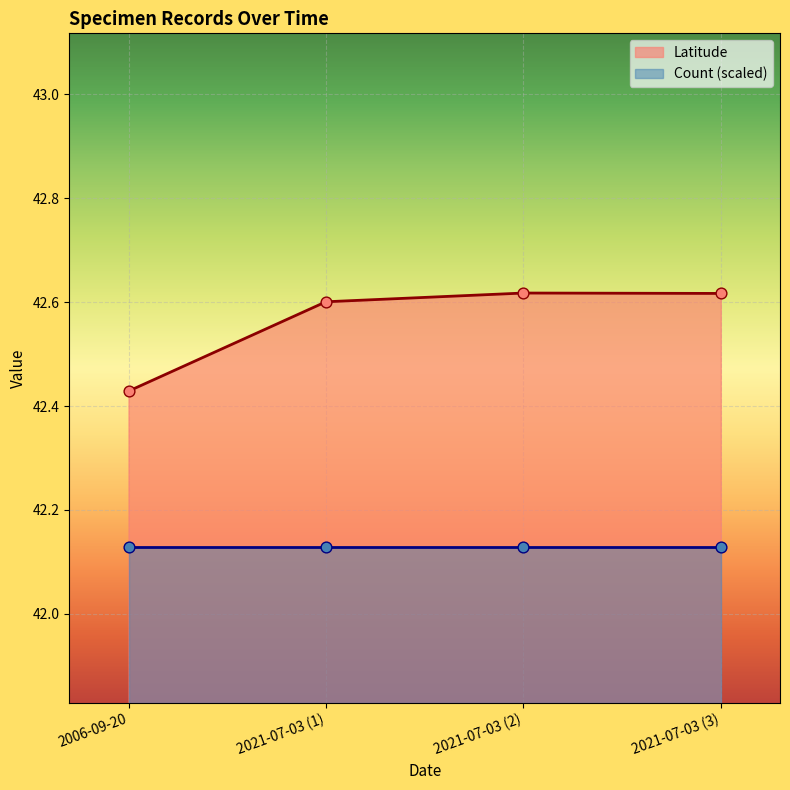

At which label does Latitude reach its minimum?

2006-09-20